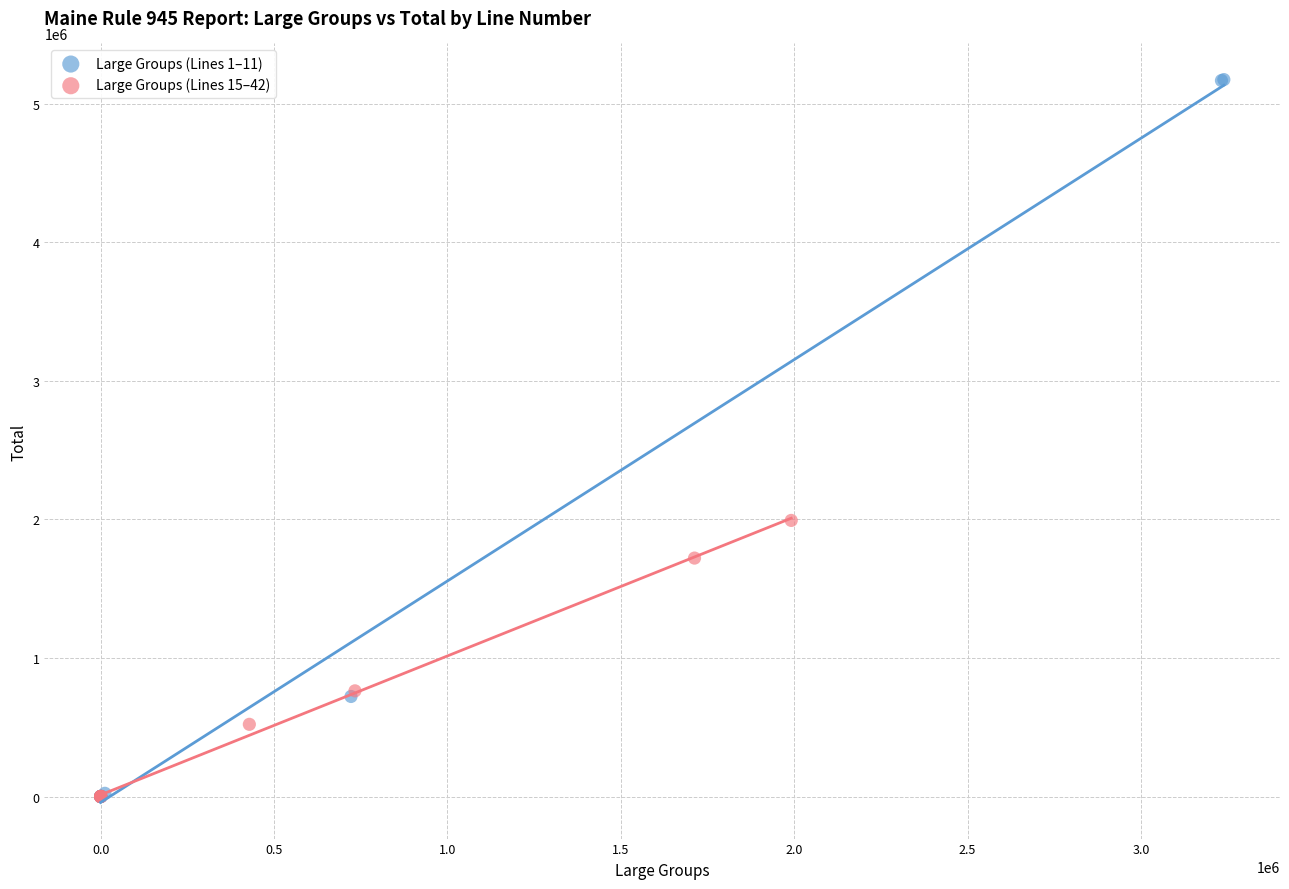

Which series has the widest spread of Y values?

Large Groups (Lines 1–11)